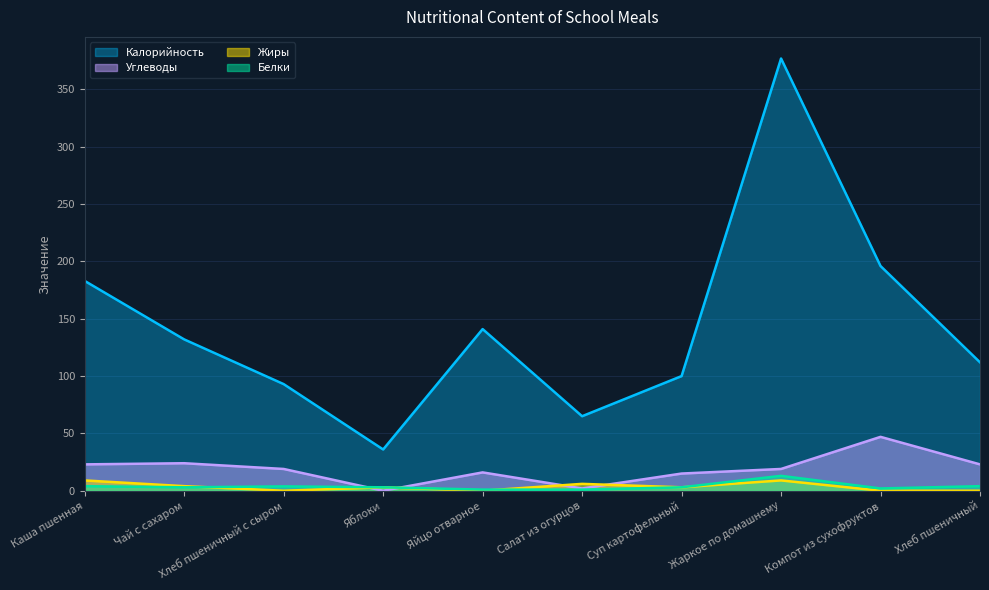

At which label does Белки first exceed 3?

Каша пшенная